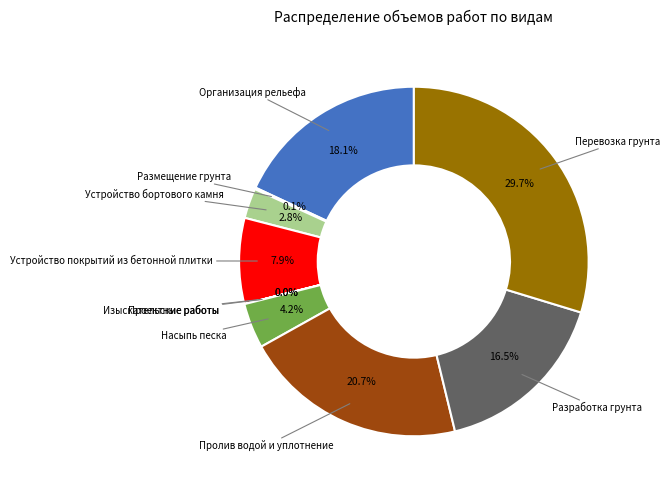

Which slice is the largest?

Перевозка грунта